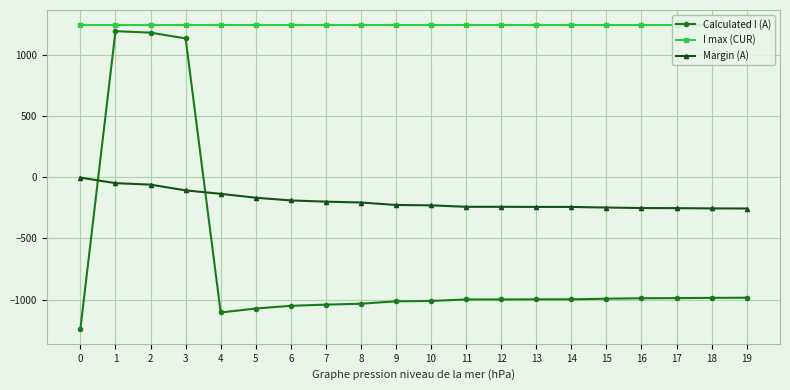

Which series ends up on top after the final intersection of Margin (A) and Calculated I (A)?

Margin (A)